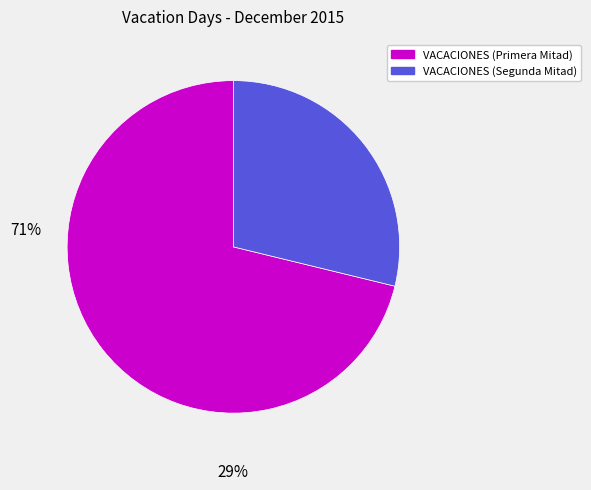

How many slices are in this pie chart?

2